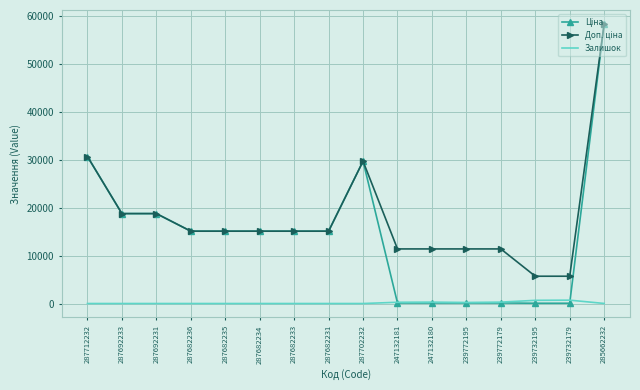

What is the difference between the highest and lowest values at 287682233?

15120.0